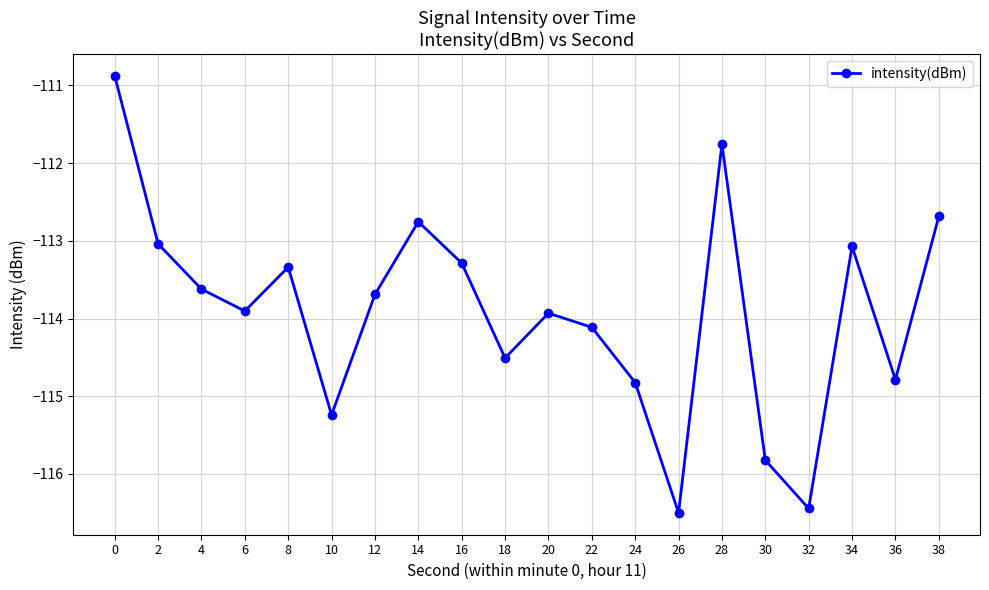

What is the difference between the second highest and second lowest values?

4.7